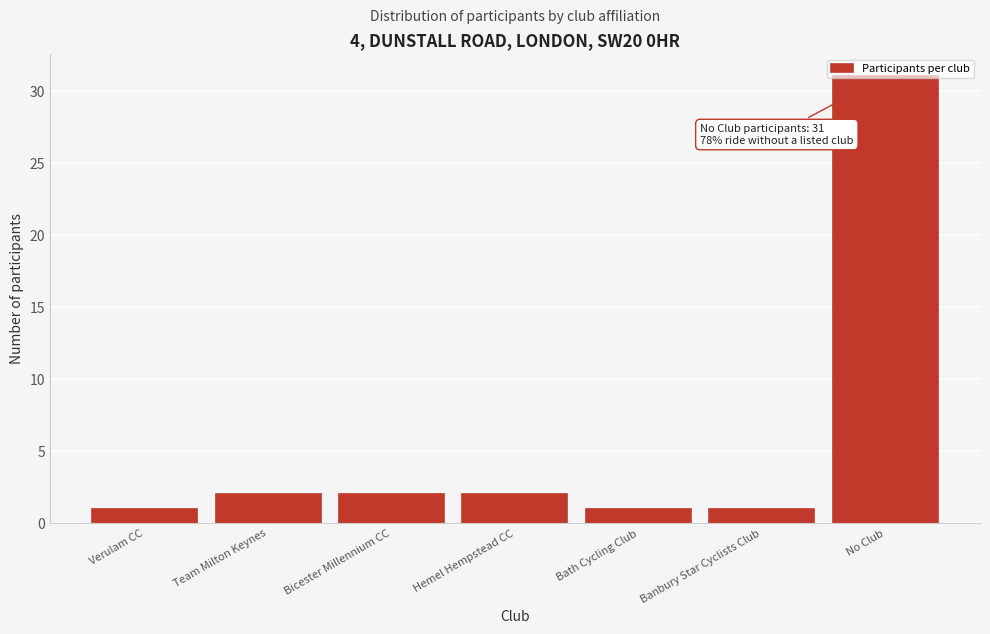

What is the label of the 2nd bar from the right?

Banbury Star Cyclists Club